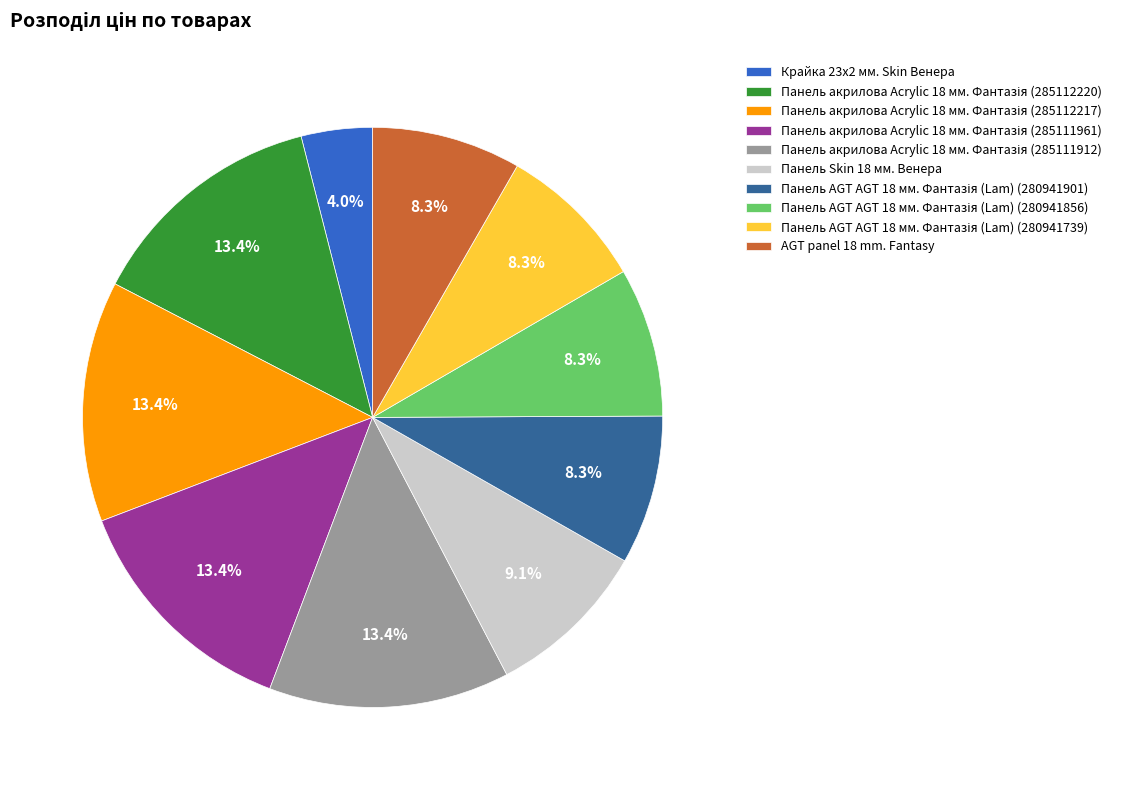

How much of the chart is everything except Крайка 23x2 мм. Skin Венера?

96.0%